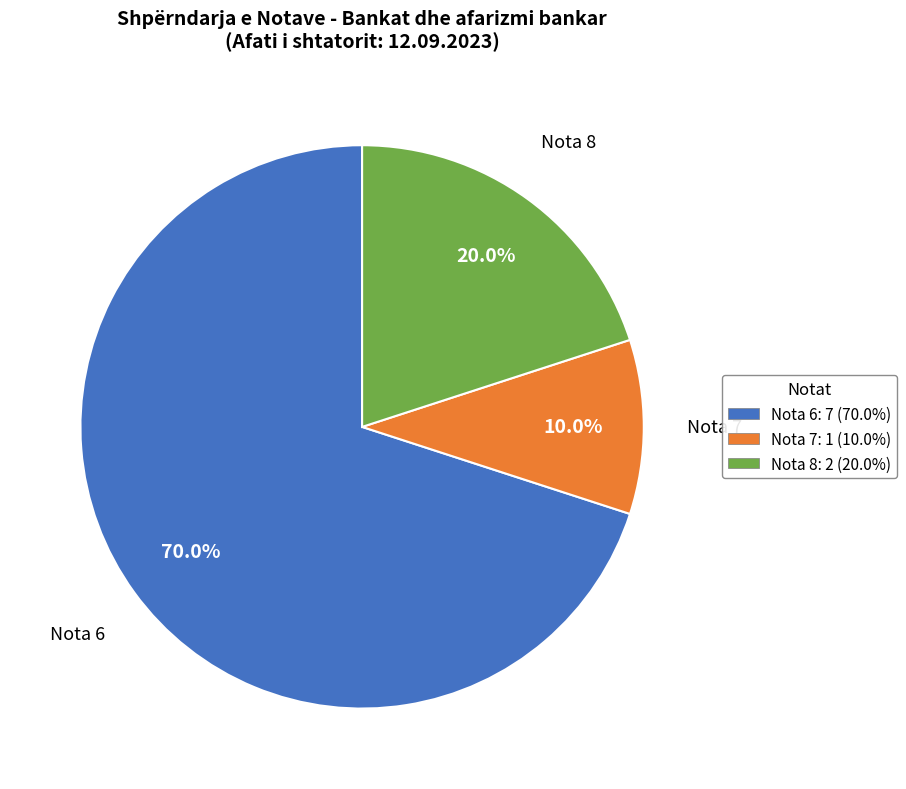

Is there any slice that represents more than half of the pie?

Yes